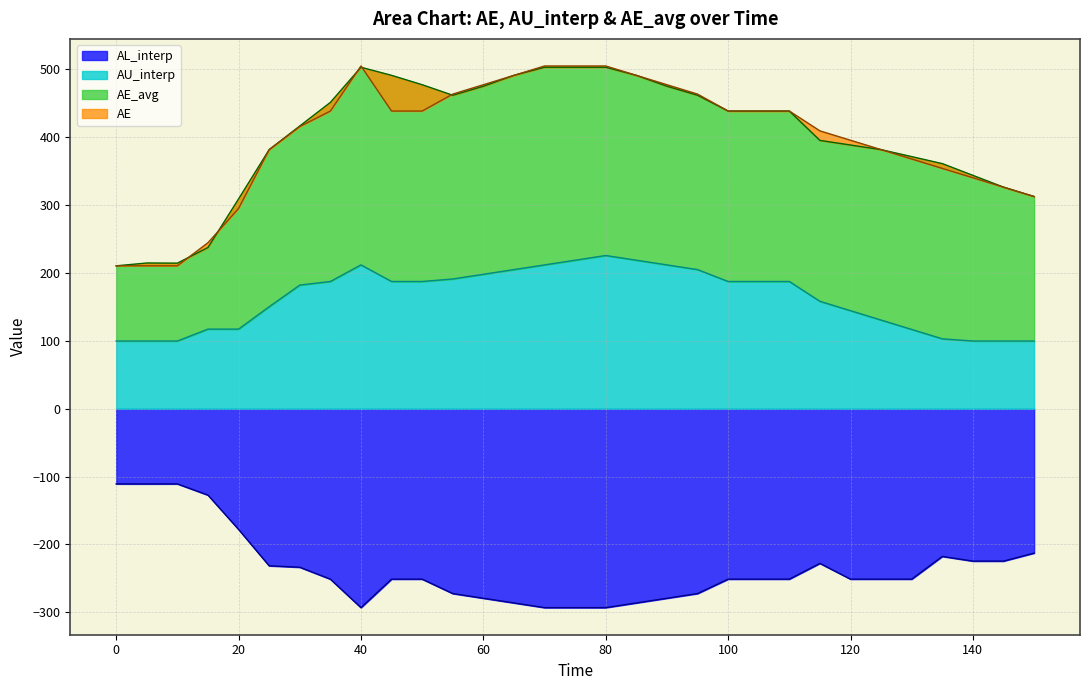

How many interior local peaks does the AE_avg series have?

2